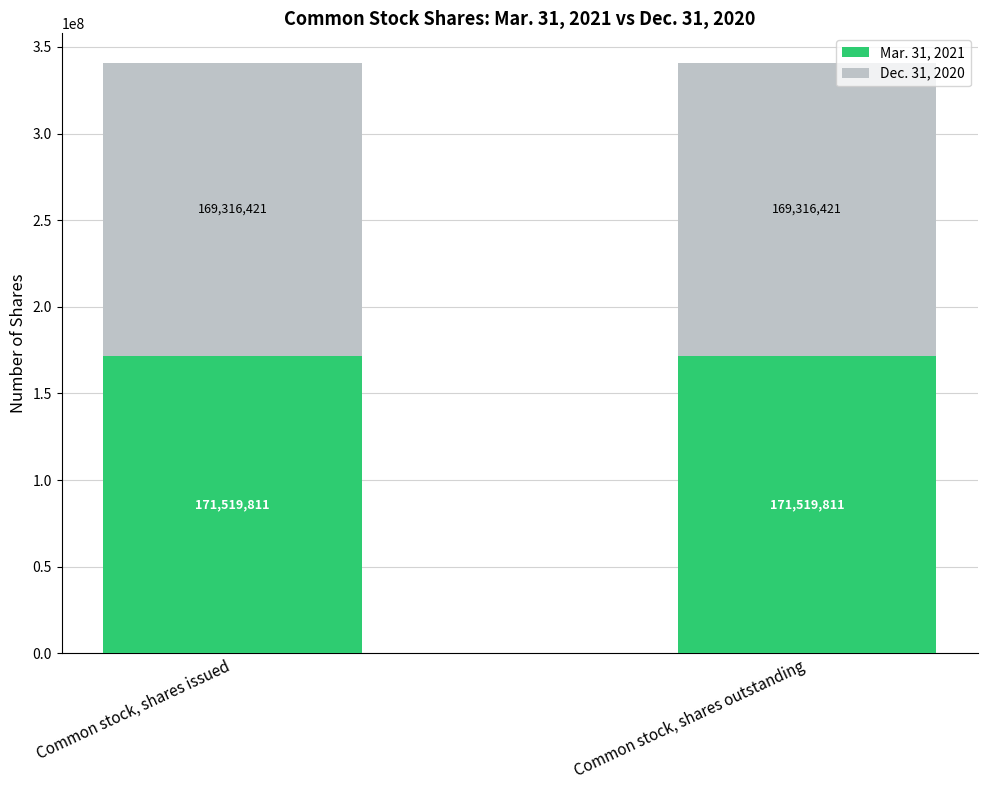

What is the minimum value for Mar. 31, 2021?

171519811